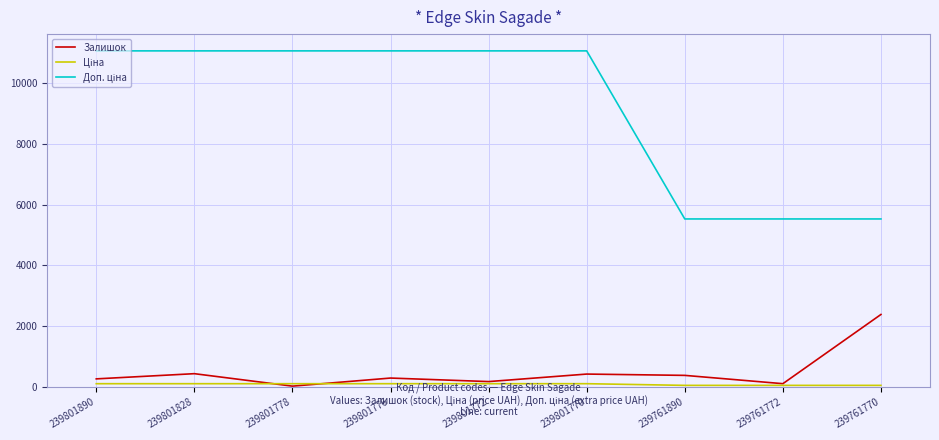

The value of Залишок at 239801890 is 269.0. True or false?

True